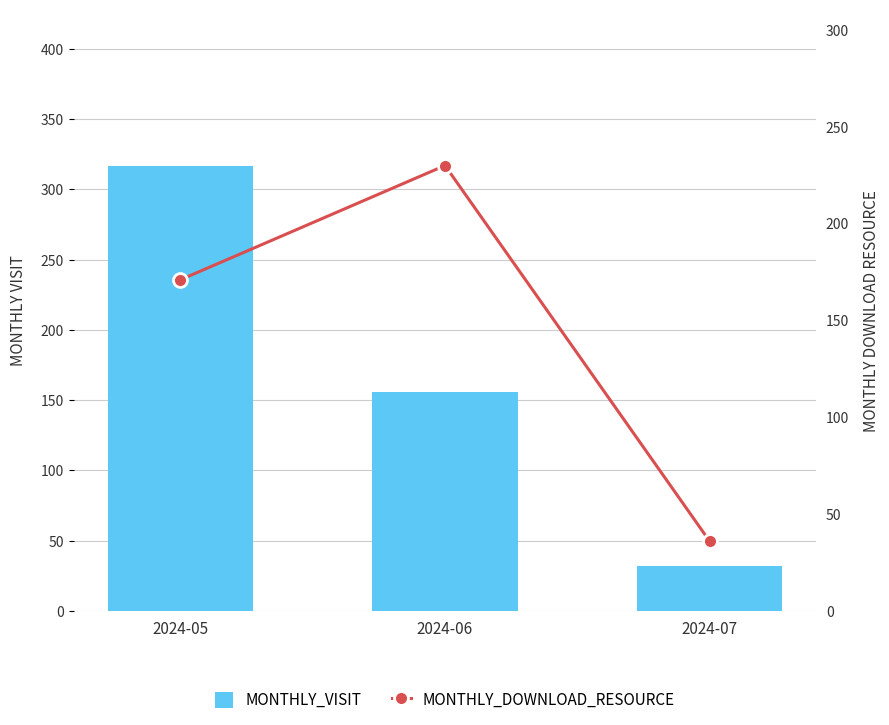

List the series in order of their peak value, lowest first.

monthly_download_resource, monthly_visit